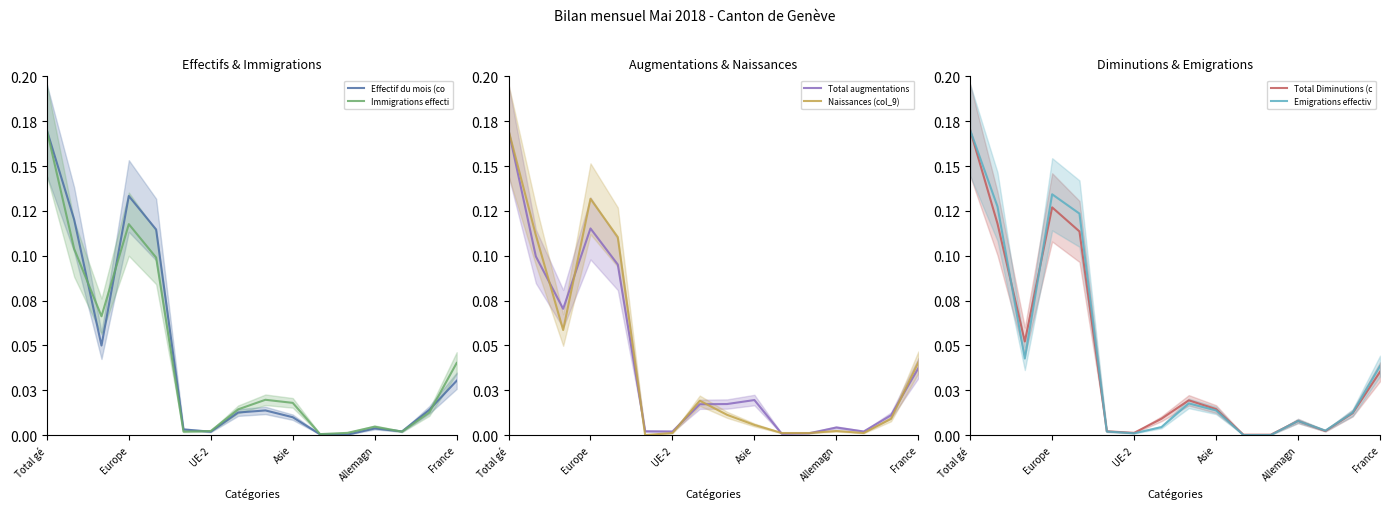

Reading right to left, list all the values displayed in this chart.

Effectif du mois (col_2): 0.0	0.0	0.0	0.0	0.0	0.0	0.0	0.0	0.0	0.0	0.0	0.1	0.1	0.0	0.1	0.2
Immigrations effectives (col_5): 0.0	0.0	0.0	0.0	0.0	0.0	0.0	0.0	0.0	0.0	0.0	0.1	0.1	0.1	0.1	0.2
Total augmentations (col_4): 0.0	0.0	0.0	0.0	0.0	0.0	0.0	0.0	0.0	0.0	0.0	0.1	0.1	0.1	0.1	0.2
Naissances (col_9): 0.0	0.0	0.0	0.0	0.0	0.0	0.0	0.0	0.0	0.0	0.0	0.1	0.1	0.1	0.1	0.2
Total Diminutions (col_11): 0.0	0.0	0.0	0.0	0.0	0.0	0.0	0.0	0.0	0.0	0.0	0.1	0.1	0.1	0.1	0.2
Emigrations effectives (col_12): 0.0	0.0	0.0	0.0	0.0	0.0	0.0	0.0	0.0	0.0	0.0	0.1	0.1	0.0	0.1	0.2